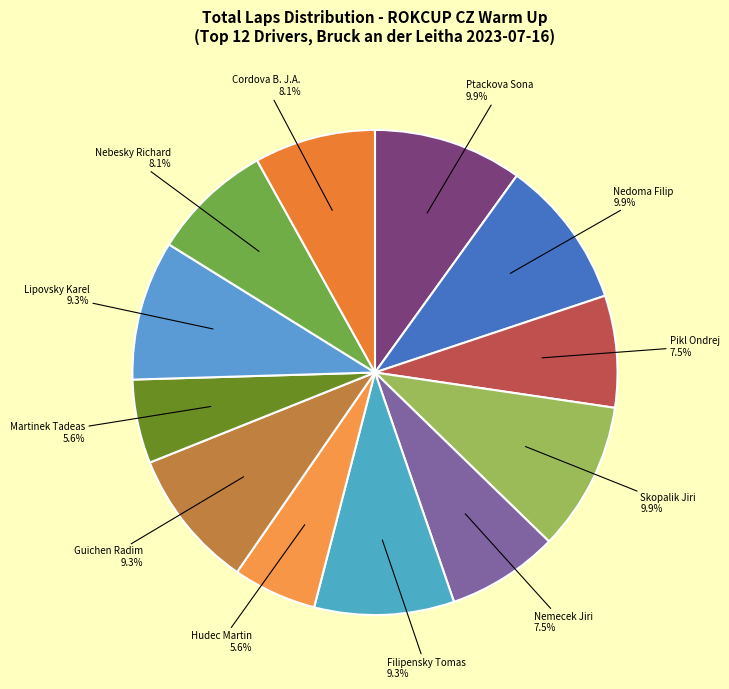

To the nearest percent, what is the combined percentage of Nemecek Jiri and Hudec Martin?

13%